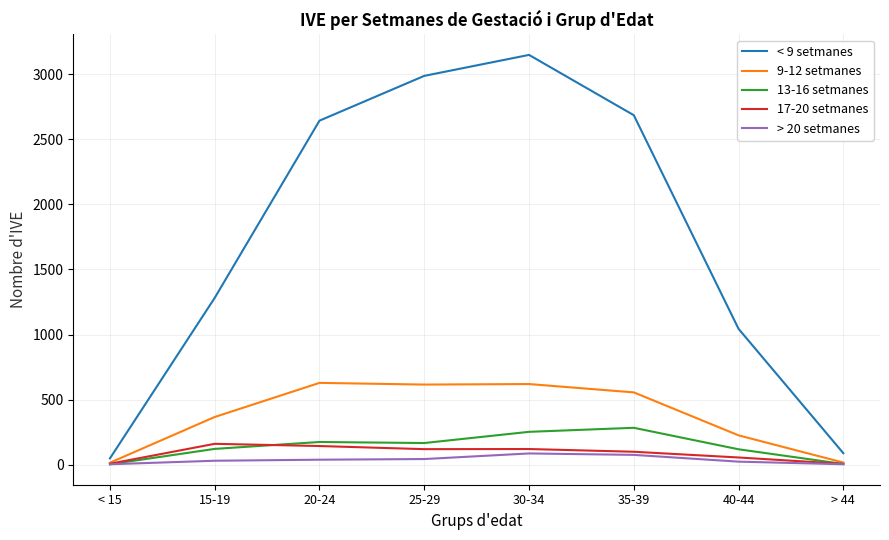

What is the approximate value of > 20 setmanes at 15-19?

31